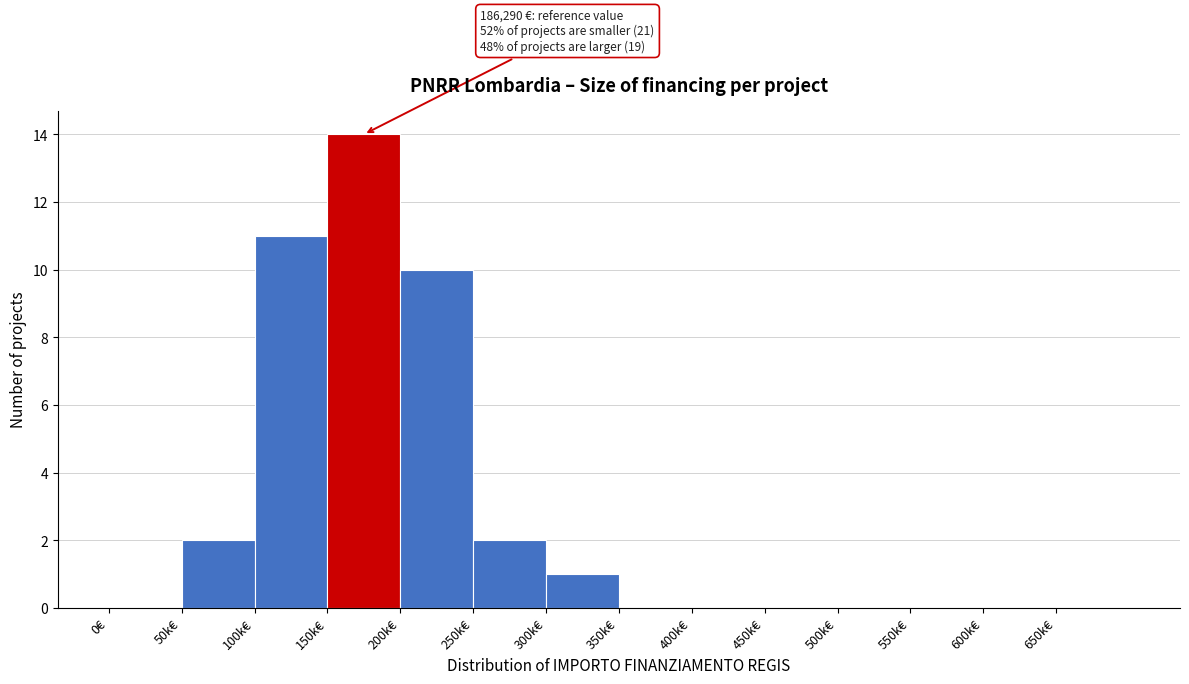

Reading left to right, extract all data points from this chart.

0€=0	50k€=2	100k€=11	150k€=14	200k€=10	250k€=2	300k€=1	350k€=0	400k€=0	450k€=0	500k€=0	550k€=0	600k€=0	650k€=0